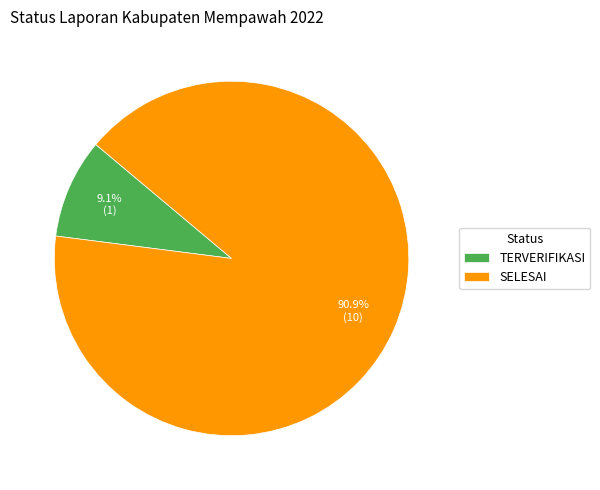

The SELESAI slice represents 91% of the pie. True or false?

True